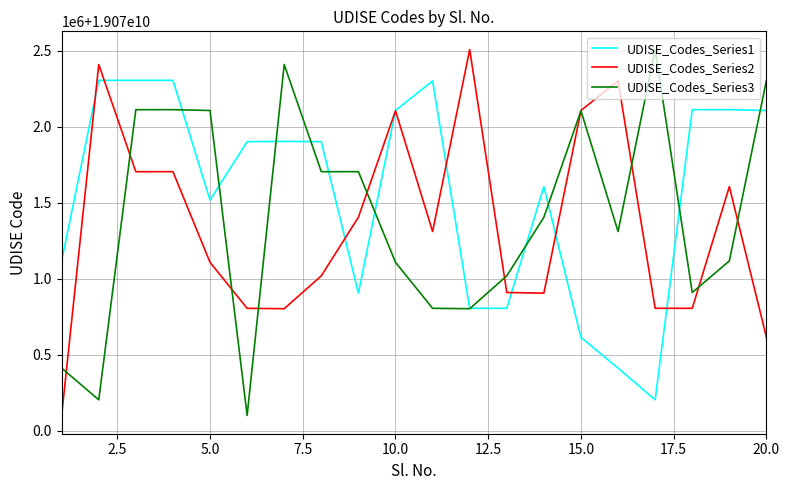

Is this an area chart (filled region under the line)?

No